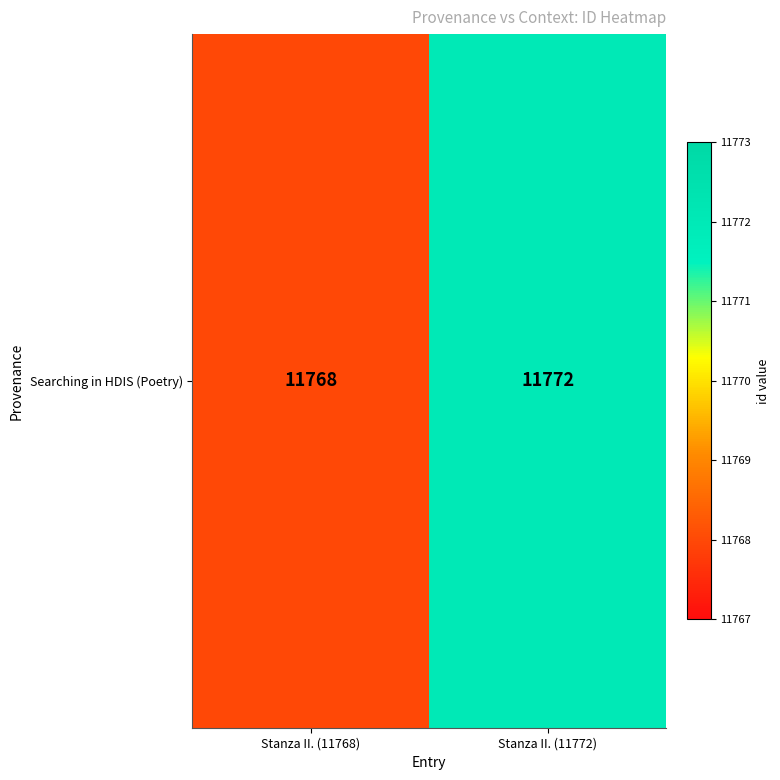

Reading left to right, what are all the values shown in this chart?

Stanza II. (11768)=11768	Stanza II. (11772)=11772